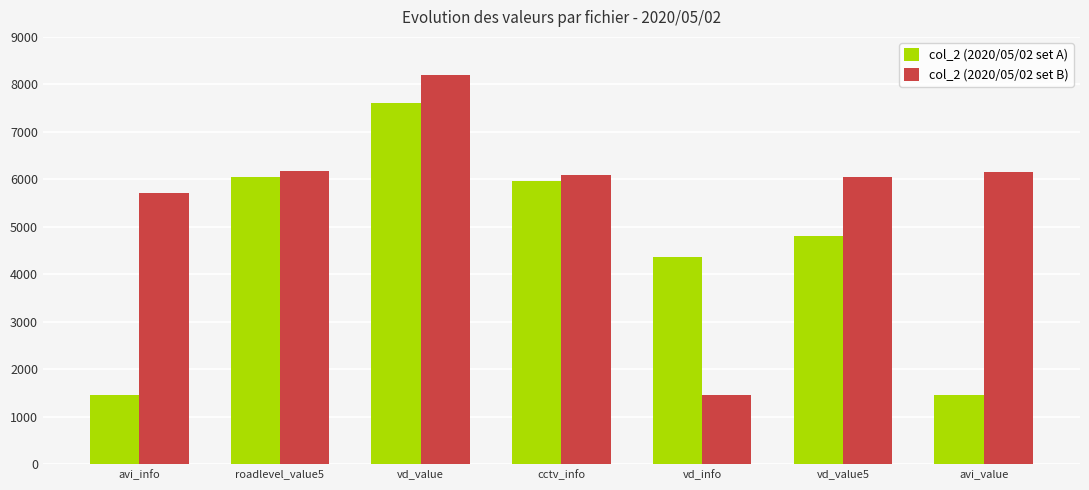

At which label does col_2 (2020/05/02 set B) first exceed 6085?

roadlevel_value5